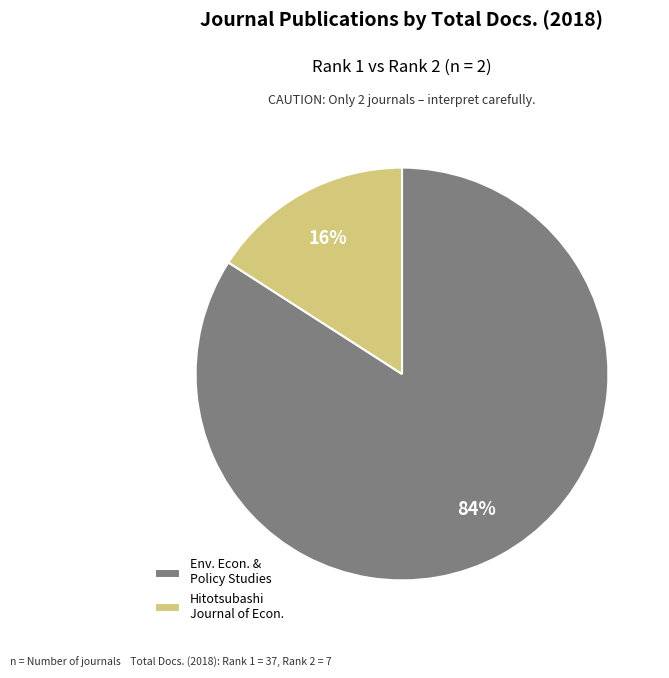

Is there any slice that represents more than half of the pie?

Yes